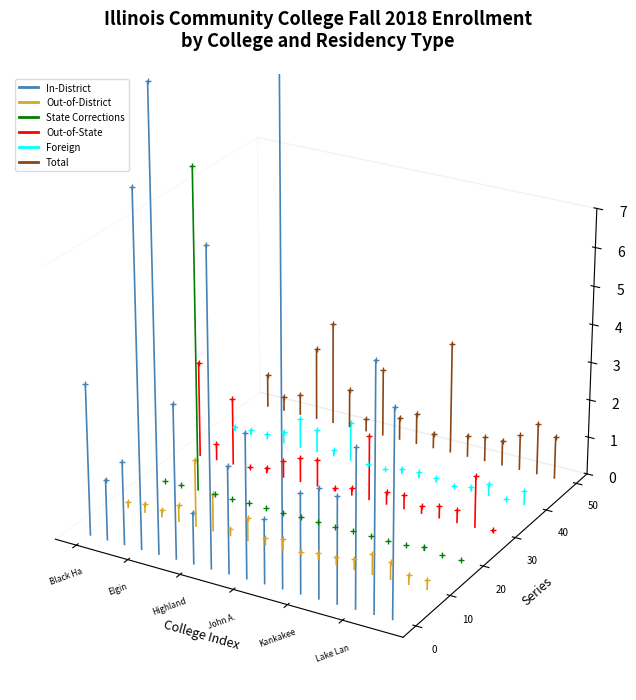

How many lines are shown in the chart?

6